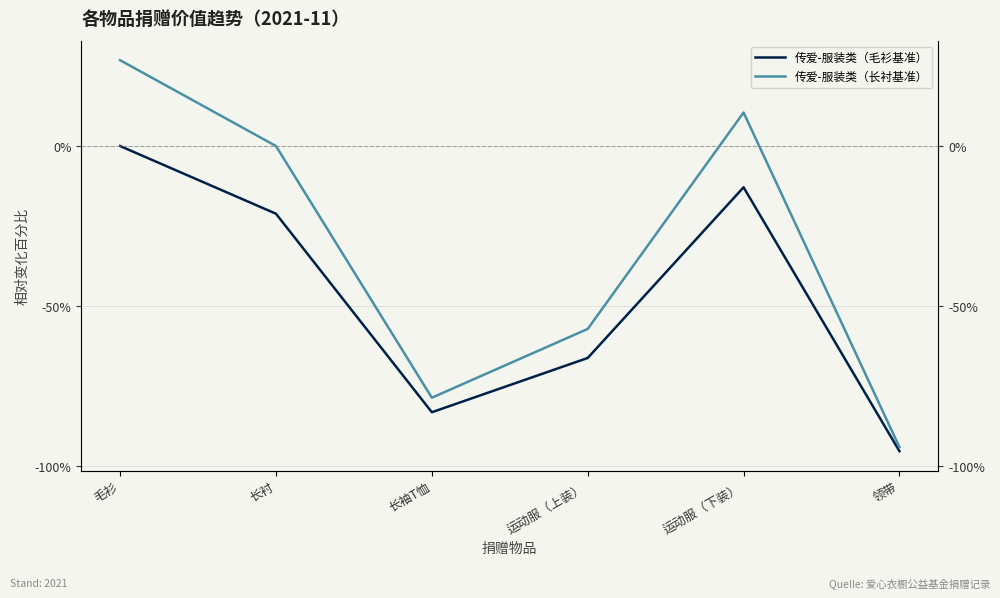

What is the label of the 2nd point from the right?

运动服（下装）